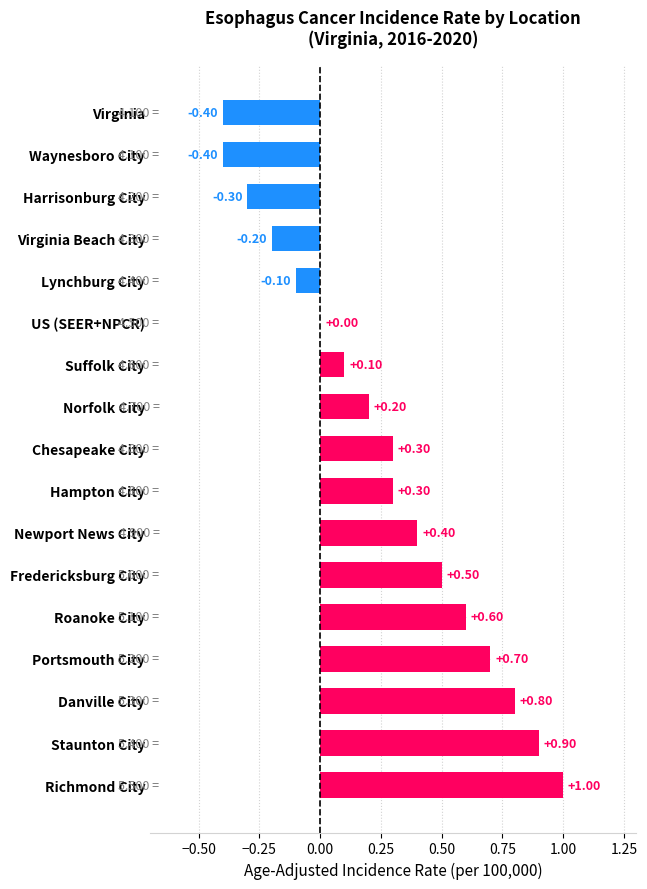

What is the sum of the values at US (SEER+NPCR) and Harrisonburg City?

-0.3